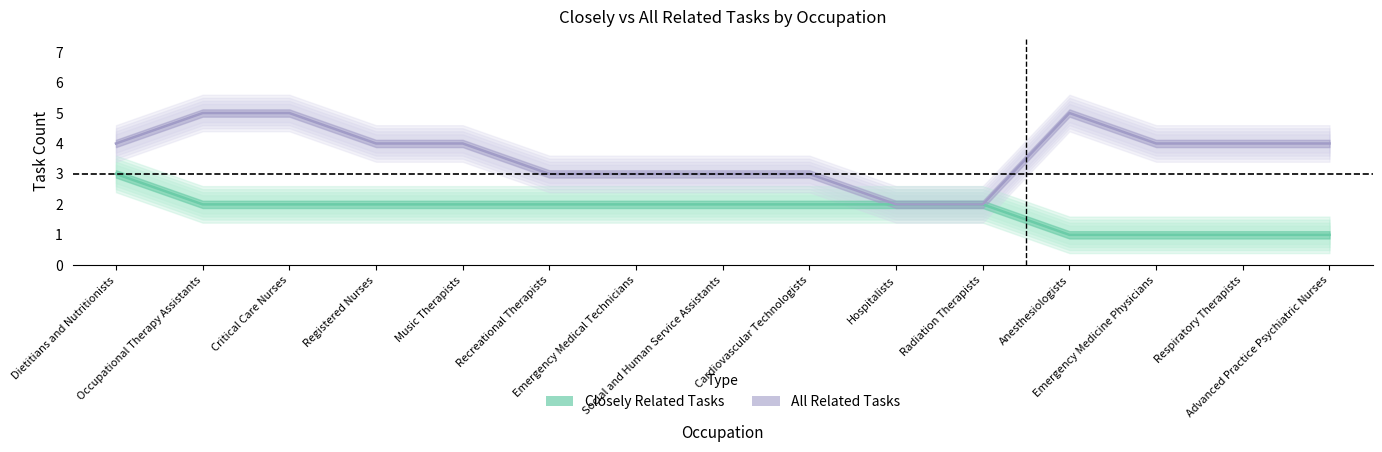

What is the total value across all series at Cardiovascular Technologists?

5